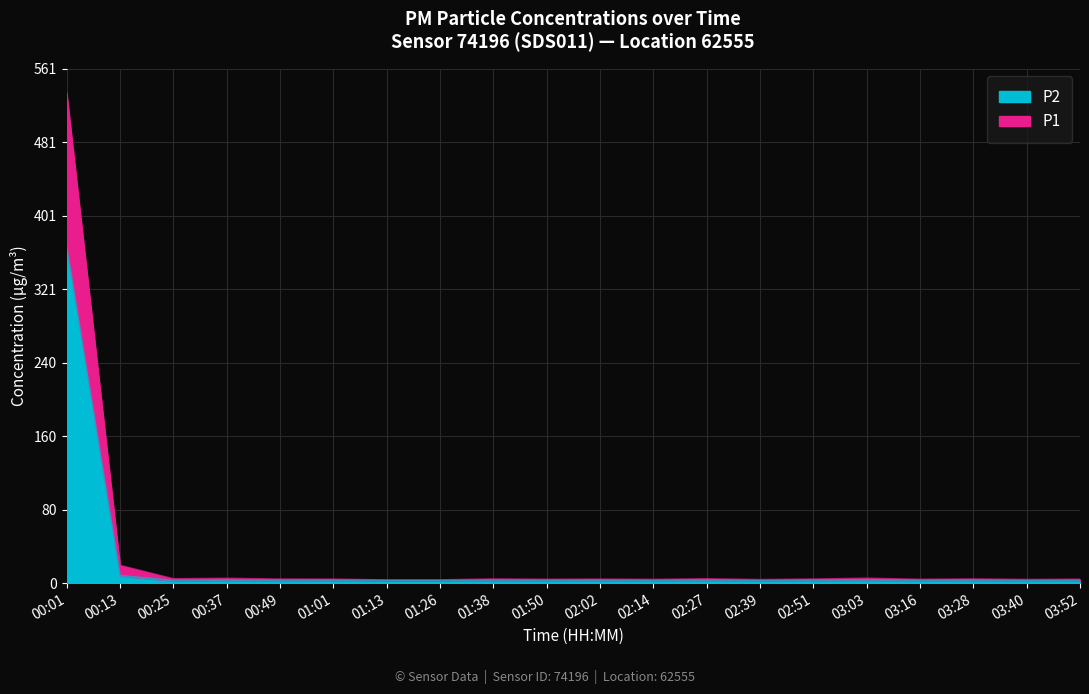

Which label corresponds to the smallest value in the chart?

02:39